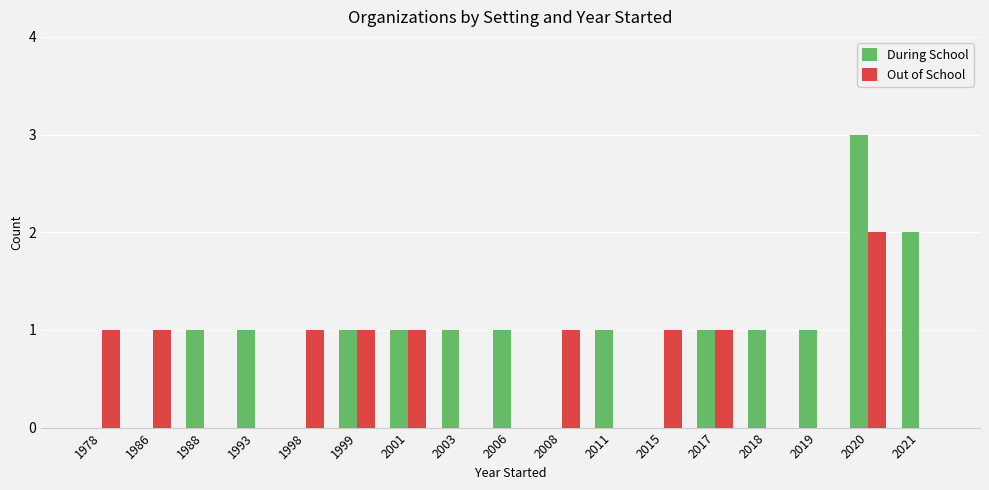

Which series has the widest spread of values?

During School